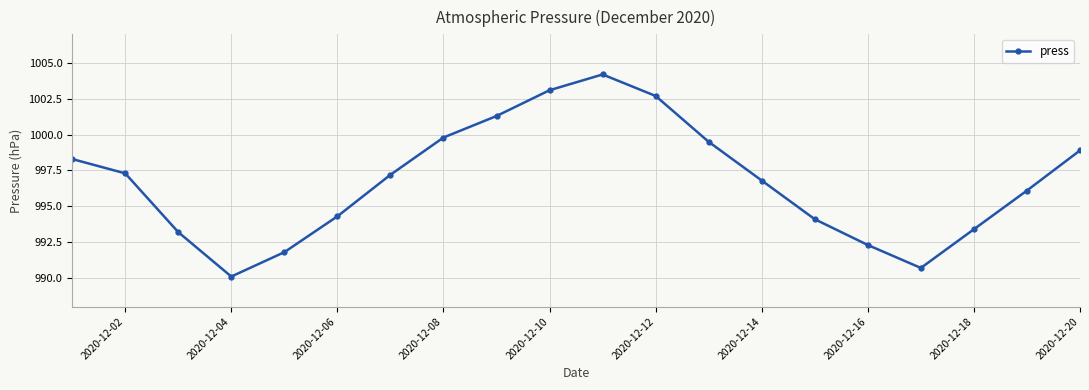

How many values are below 997?

10